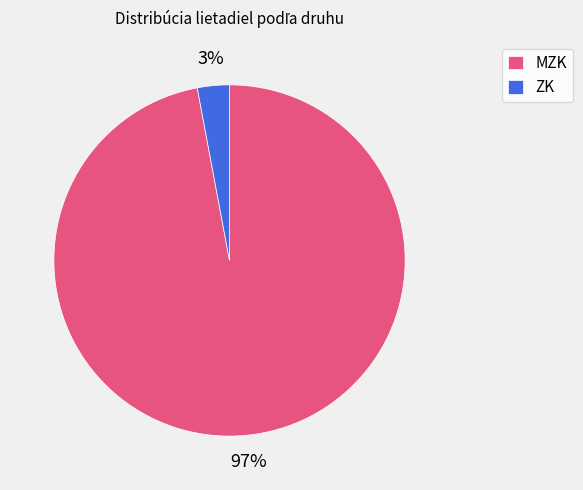

Which has a higher value, MZK or ZK?

MZK